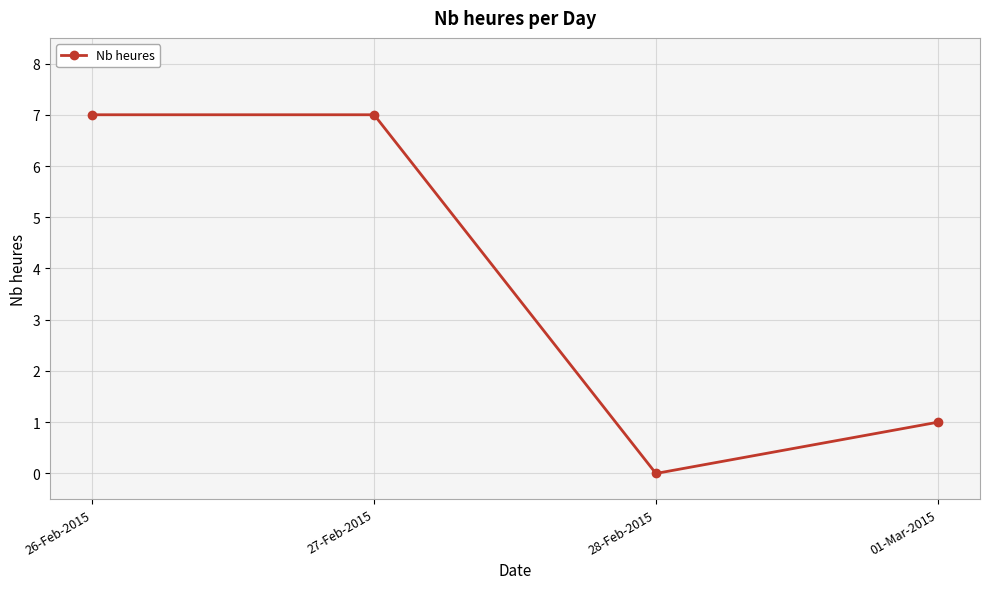

Which category has the lowest value across all series?

28-Feb-2015